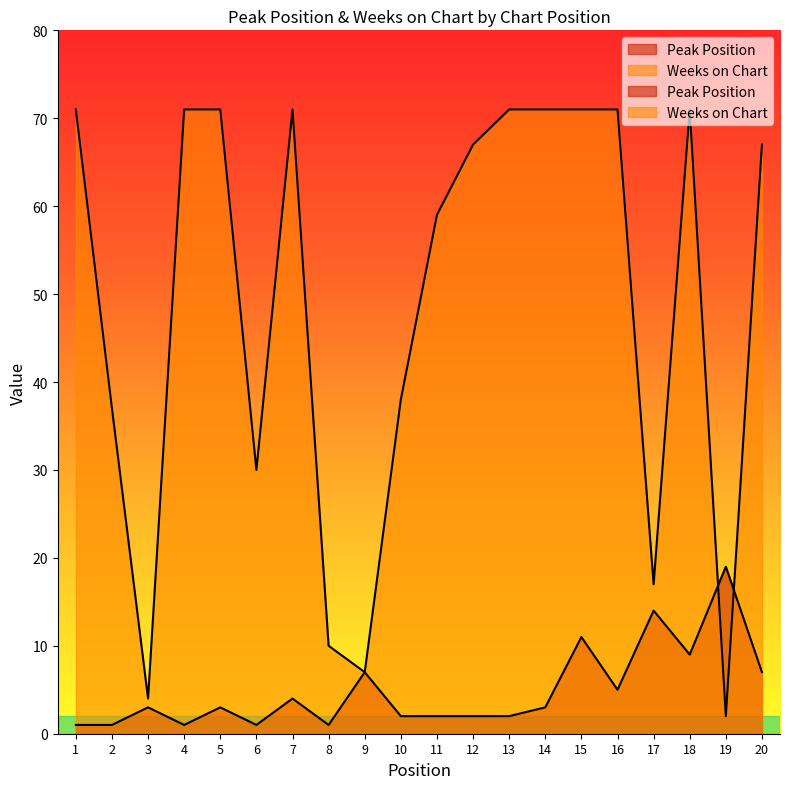

At which category does the chart reach its peak across all series?

1